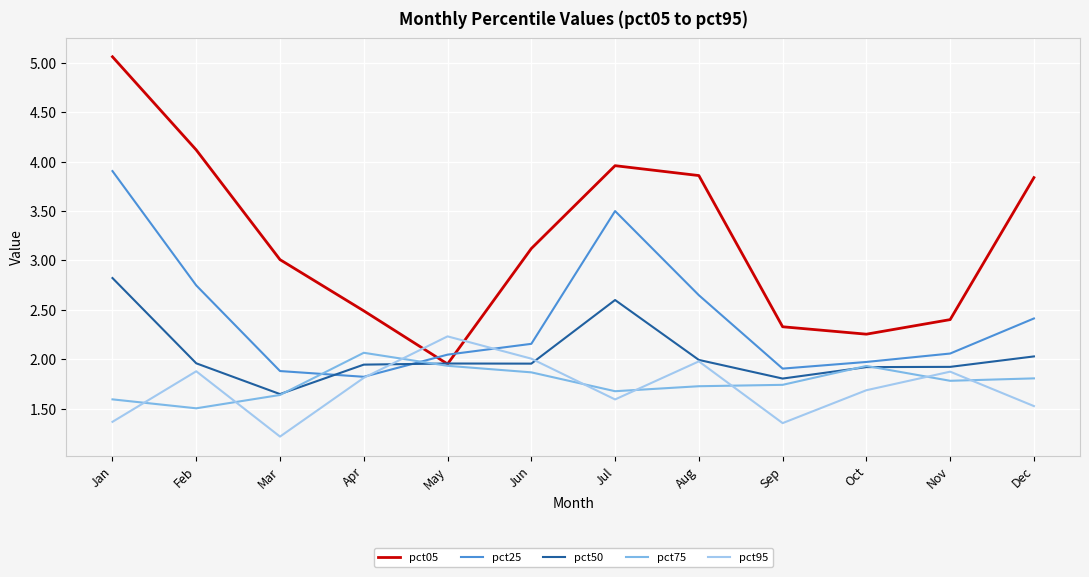

Which series ends up on top after the final intersection of pct50 and pct95?

pct50